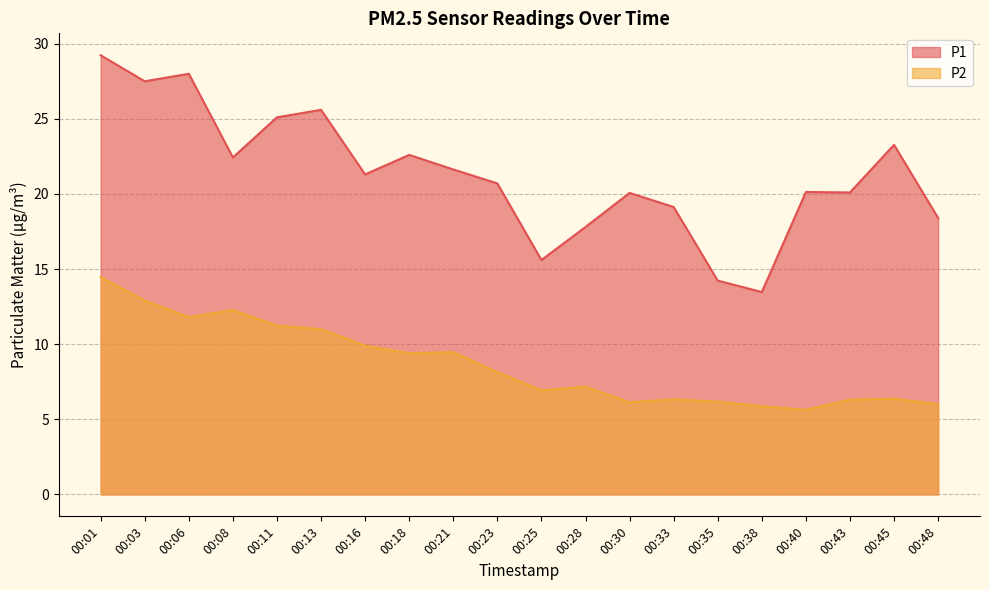

True or false: P1 and P2 intersect in this chart.

False